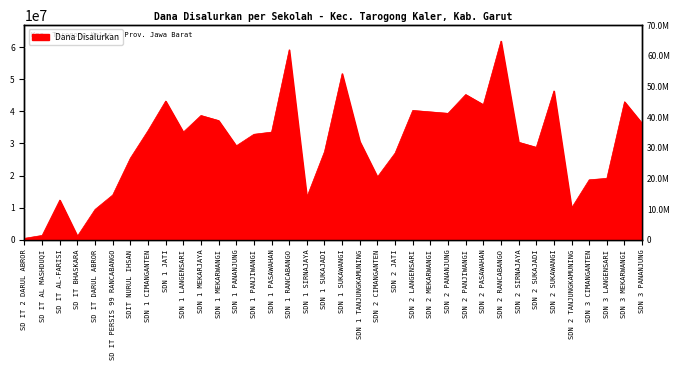

What position from the left is SDN 1 SIRNAJAYA?

17